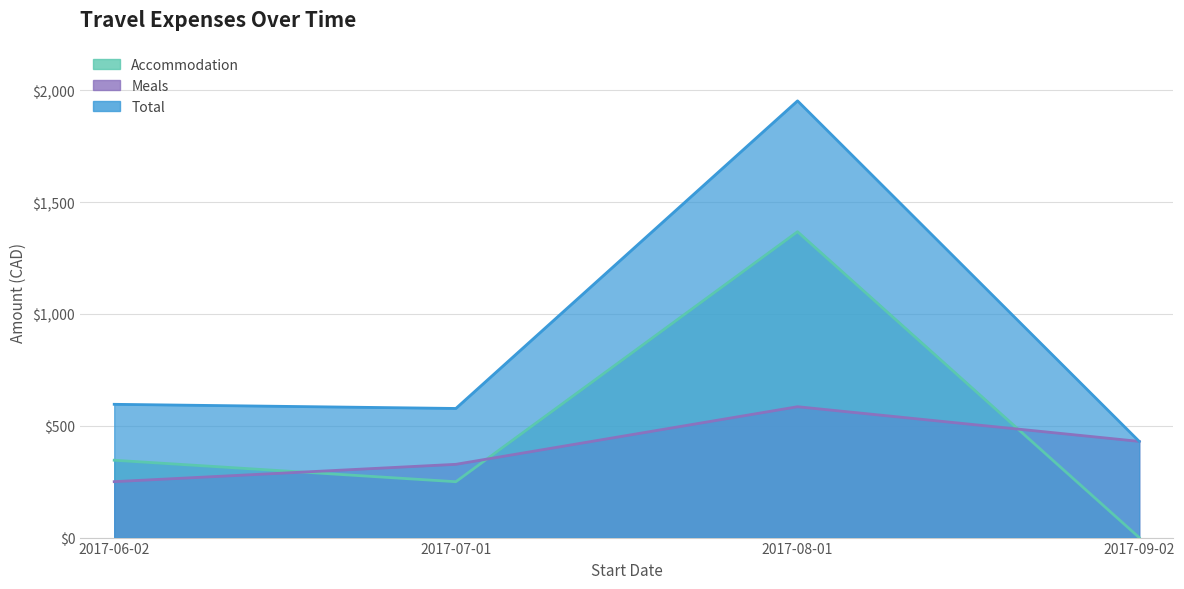

Reading left to right, extract all data points from this chart.

Accommodation: 2017-06-02=345.8	2017-07-01=249.7	2017-08-01=1367.3	2017-09-02=0.0
Meals: 2017-06-02=250.0	2017-07-01=327.5	2017-08-01=585.0	2017-09-02=430.0
Total: 2017-06-02=595.8	2017-07-01=577.2	2017-08-01=1952.3	2017-09-02=430.0